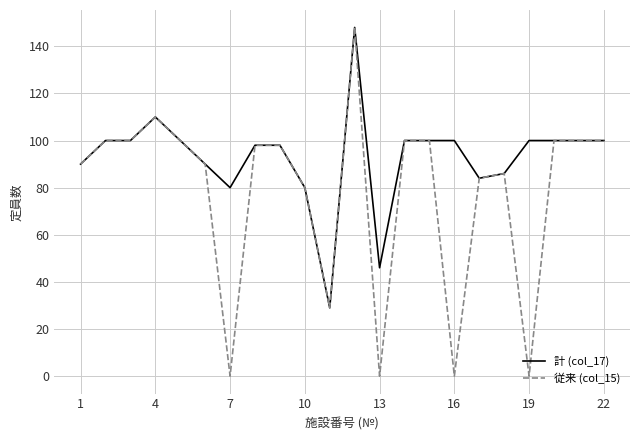

Rank the series by their average value, from highest to lowest.

計 (col_17), 従来 (col_15)